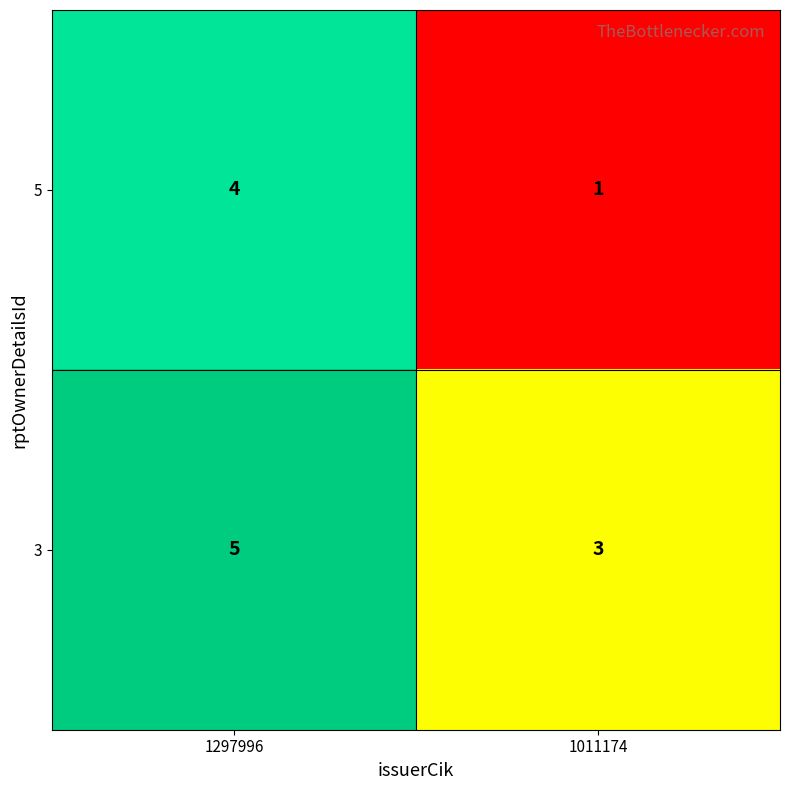

Which label corresponds to the largest value in the chart?

1297996